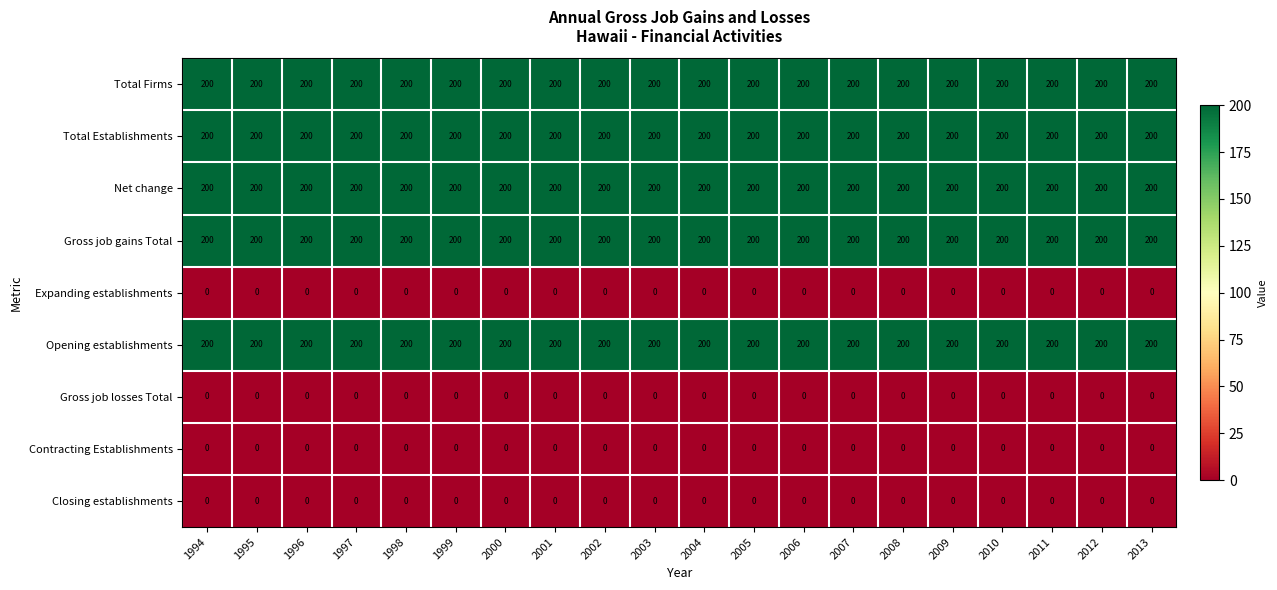

True or false: Total Establishments has a value of 200 at 1997.

True